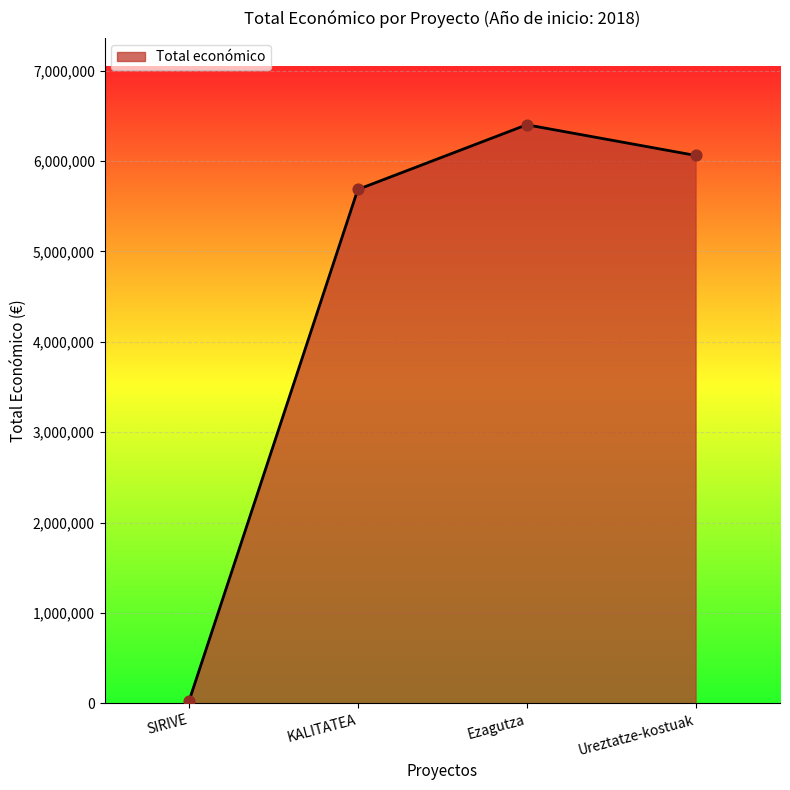

What is the ratio of the value at KALITATEA to the value at SIRIVE?

236.7